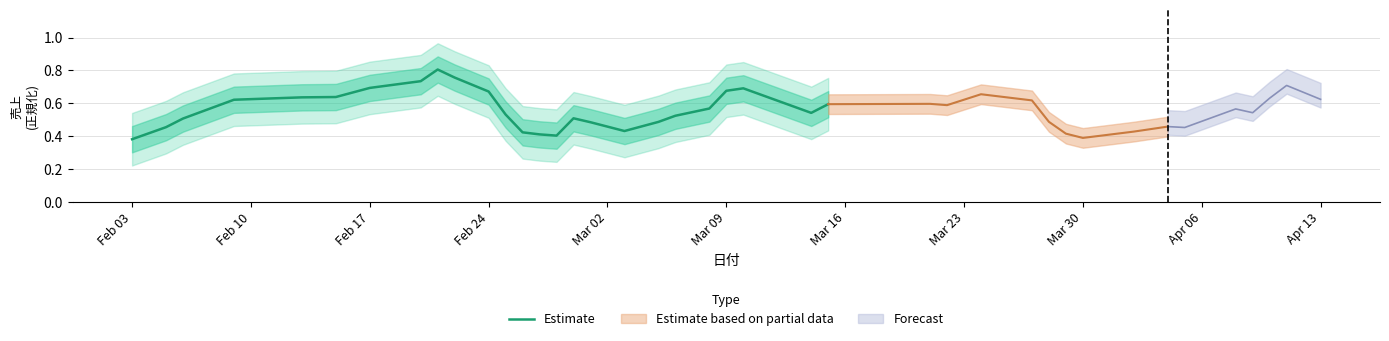

How many lines are shown in the chart?

1